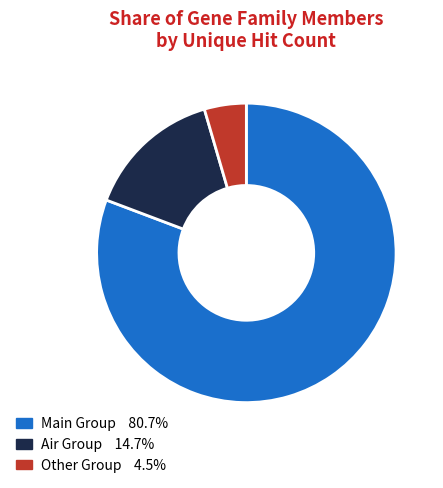

Is there a majority slice in this chart?

Yes